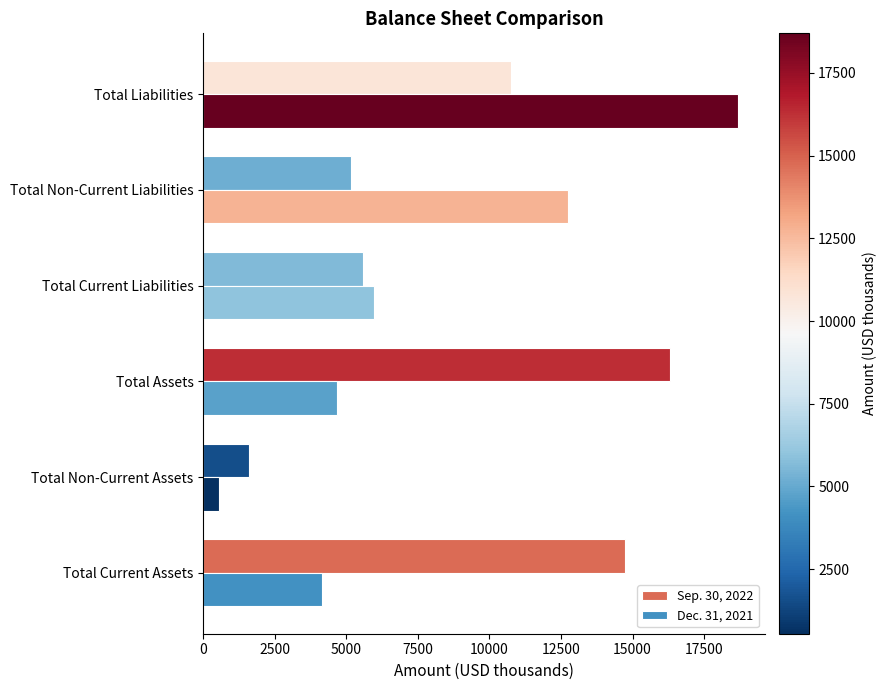

At how many categories does at least one series exceed 3656?

5